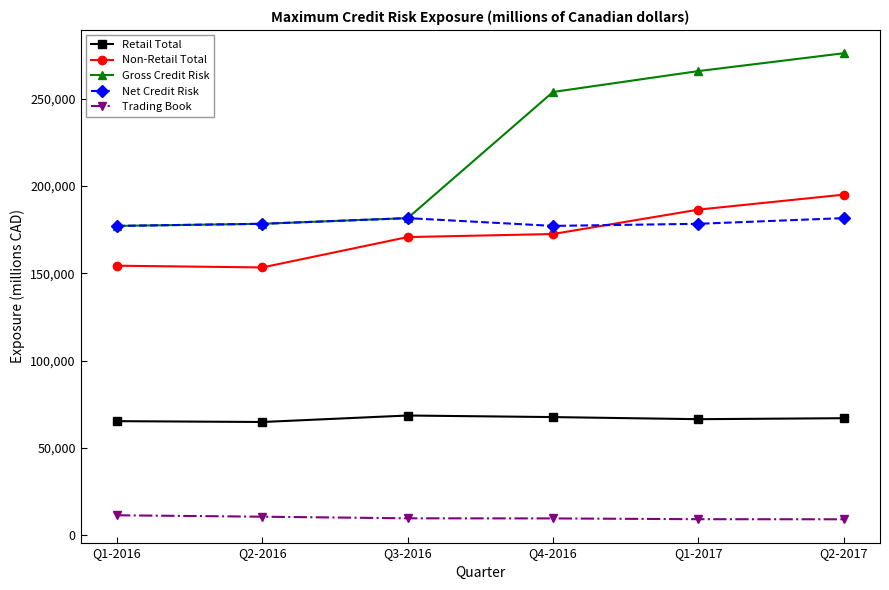

What is the sum of all Non-Retail Total values?

1032581